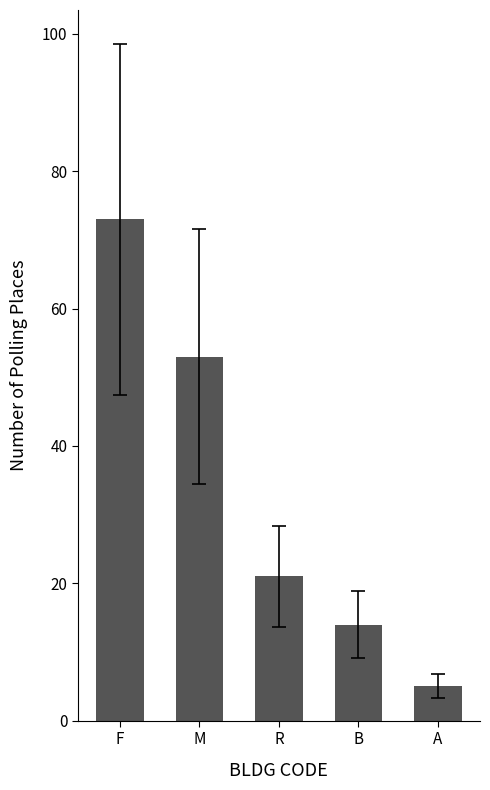

Approximately how many times larger is the value at B compared to F?

0.2